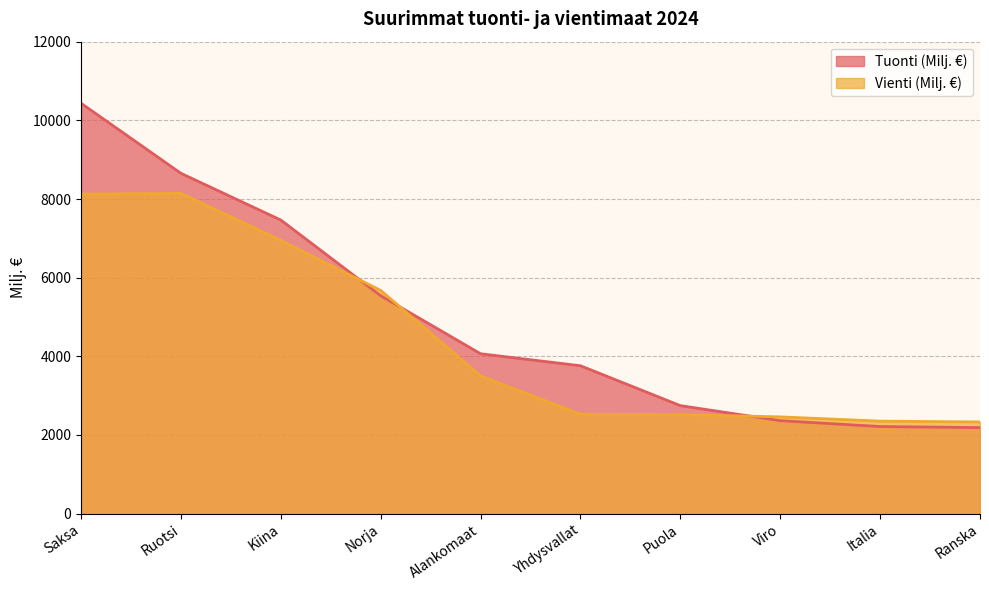

What is the label of the 9th point from the right?

Ruotsi